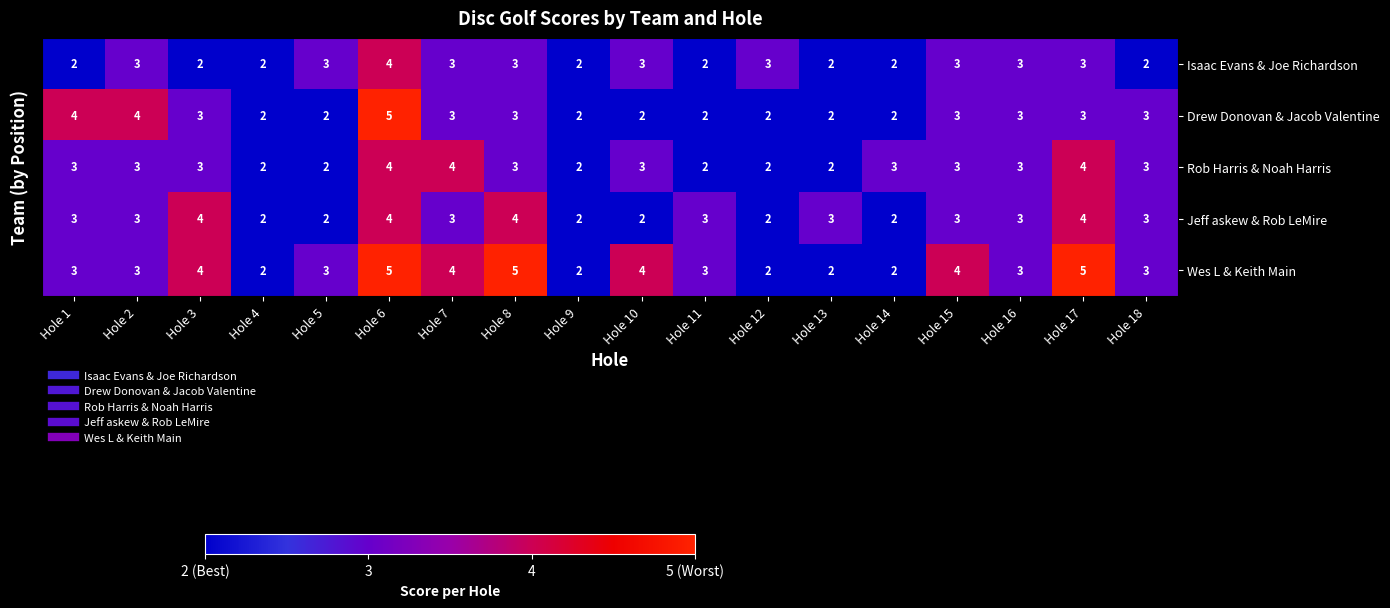

At which category is the sum across all series the highest?

Hole 6